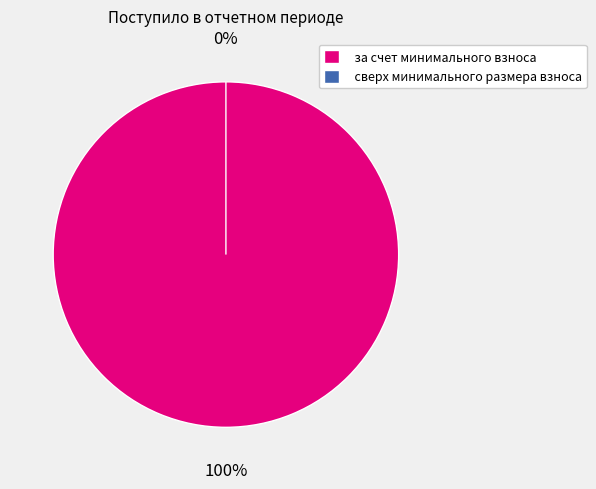

How many slices are in this pie chart?

2